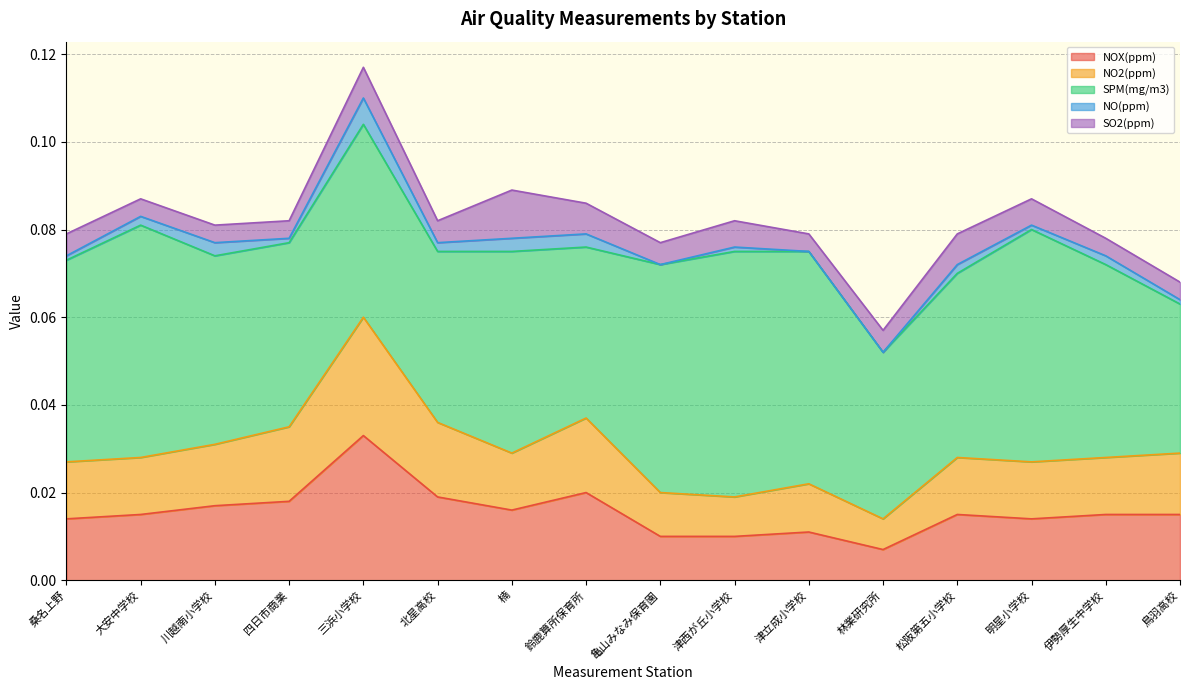

At which category does the chart reach its minimum across all series?

亀山みなみ保育園